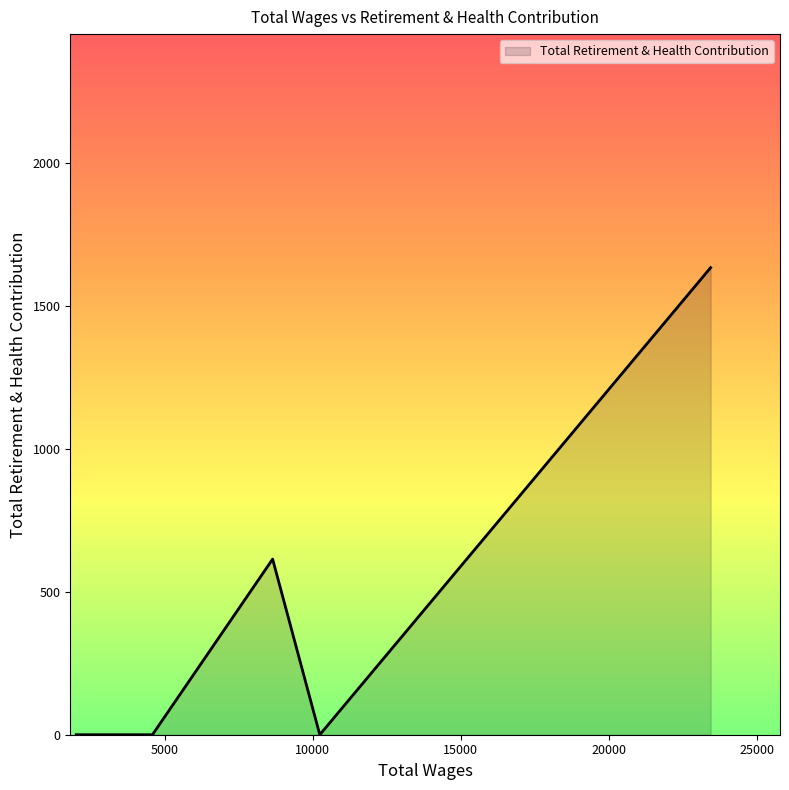

What is the maximum value shown in the chart?

1633